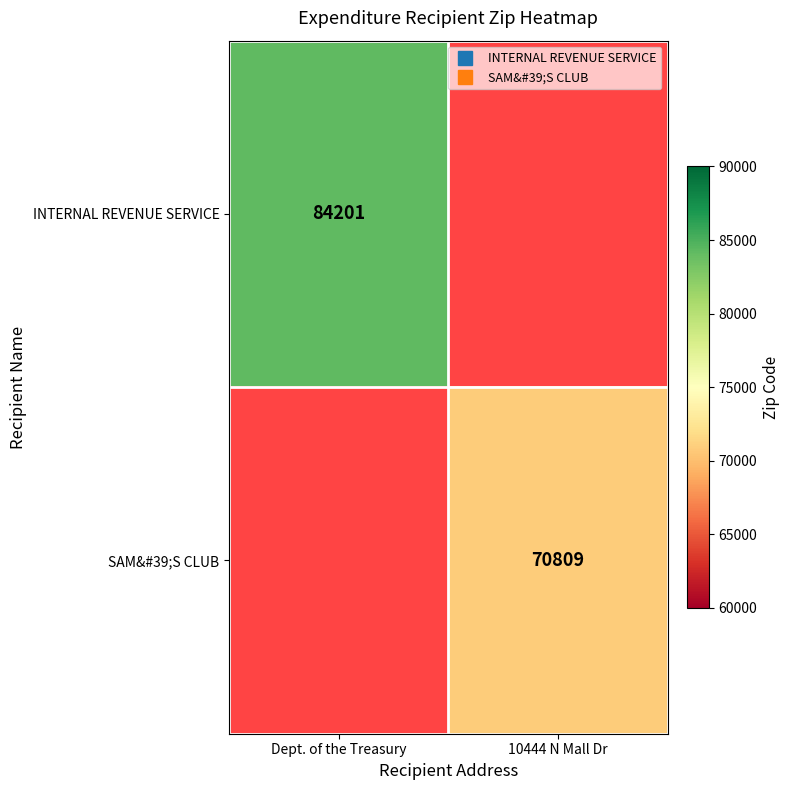

How many positive values does the SAM&#39;S CLUB series have?

1